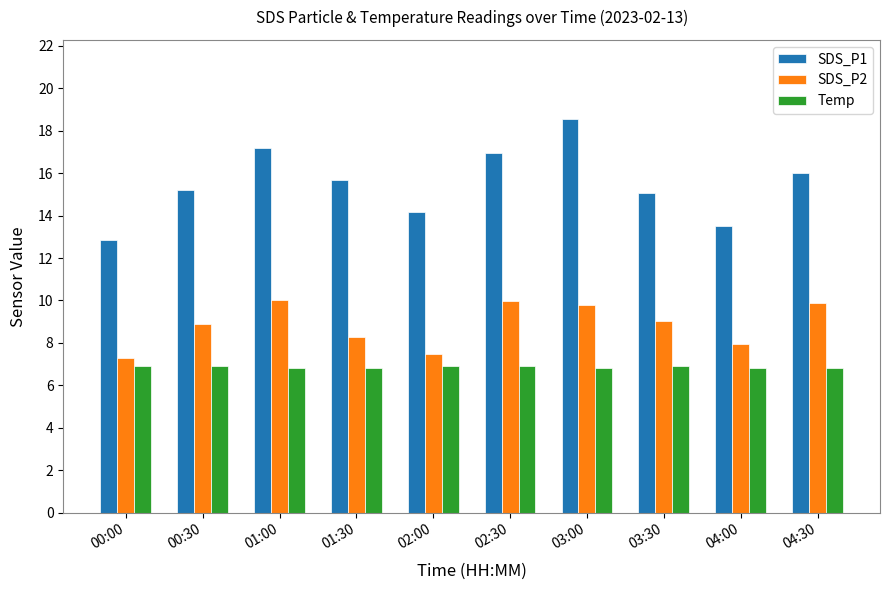

What is the difference between the highest and lowest values at 03:30?

8.2